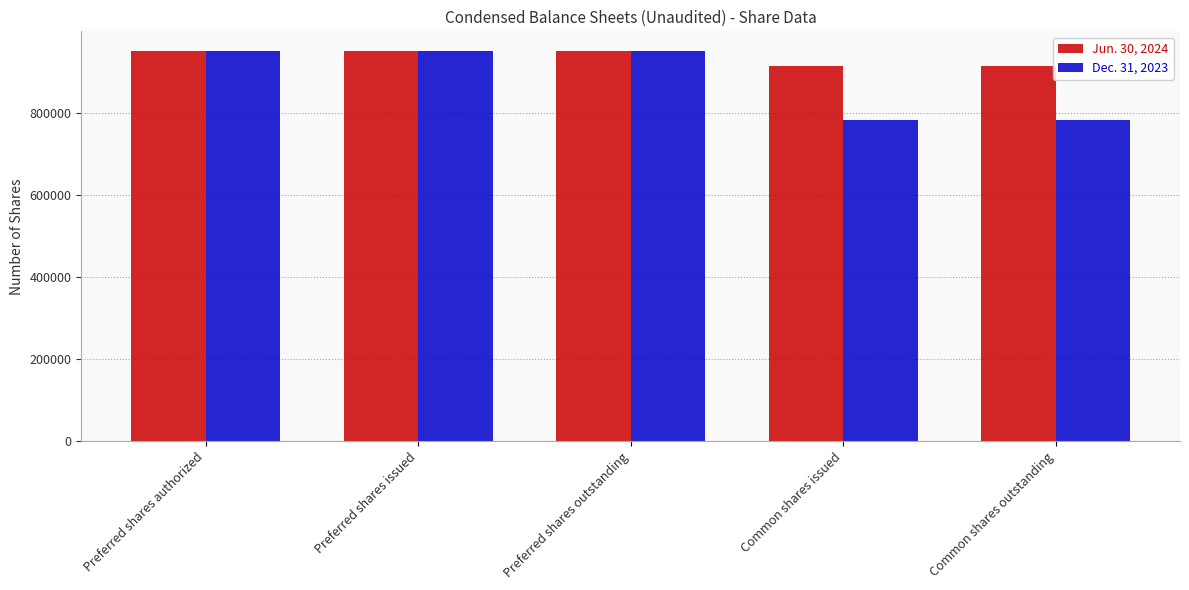

Reading left to right, transcribe all the data shown in this chart.

Jun. 30, 2024: Preferred shares authorized=950000	Preferred shares issued=950000	Preferred shares outstanding=950000	Common shares issued=914234	Common shares outstanding=914234
Dec. 31, 2023: Preferred shares authorized=950000	Preferred shares issued=950000	Preferred shares outstanding=950000	Common shares issued=781503	Common shares outstanding=781503